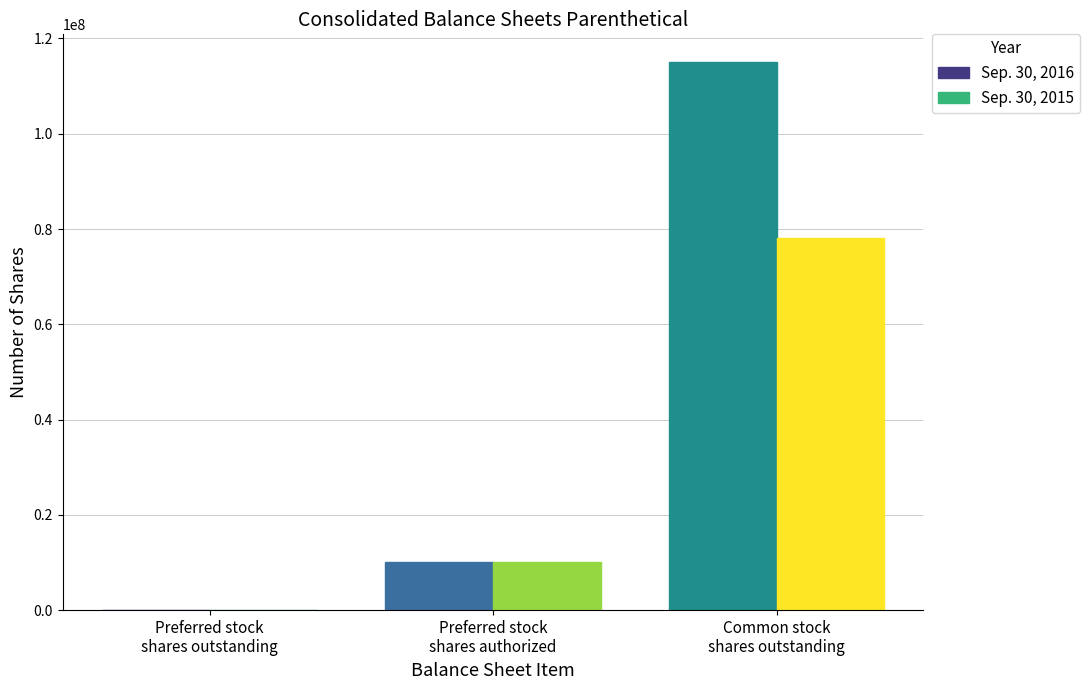

What is the maximum value shown in the chart?

115112802